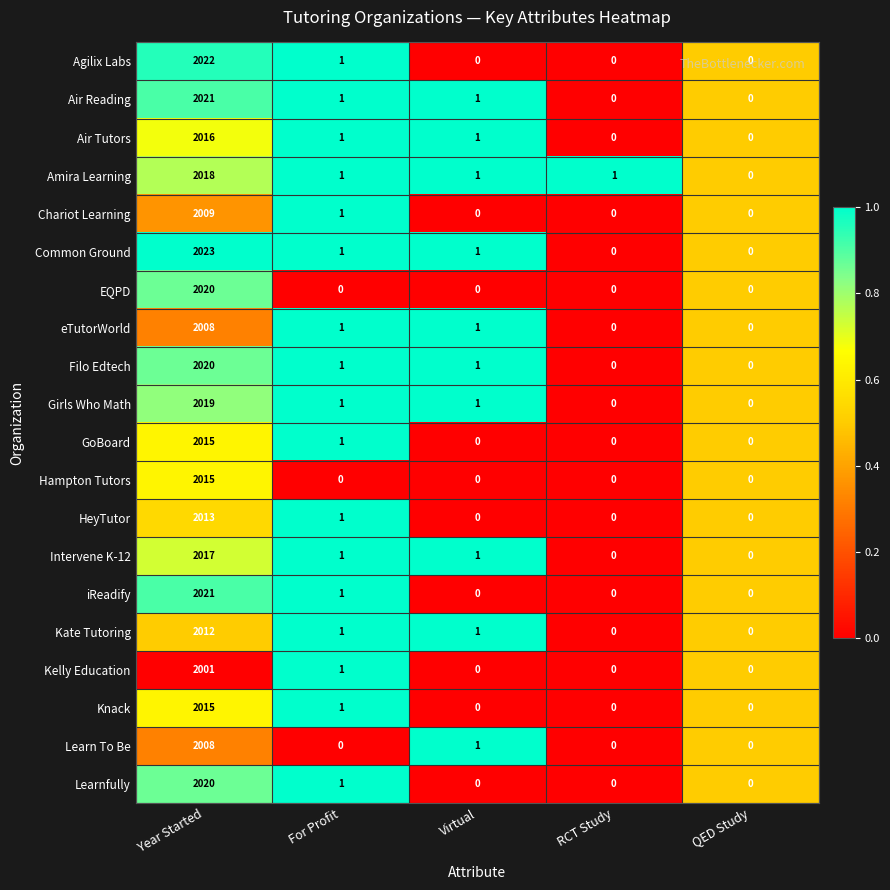

Which series has the largest total across all categories?

Common Ground